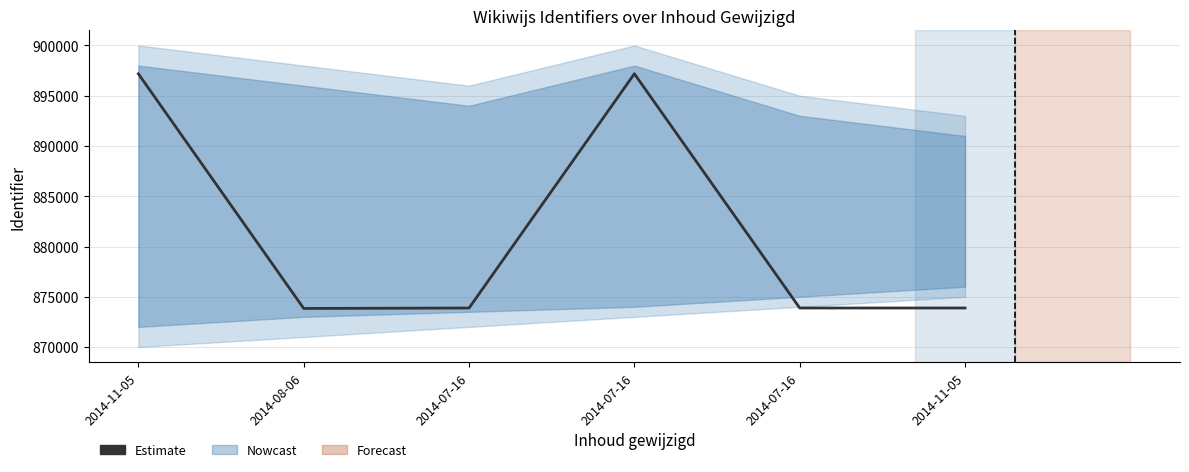

What value does the data have at 2014-07-16, to the nearest 10?

897180